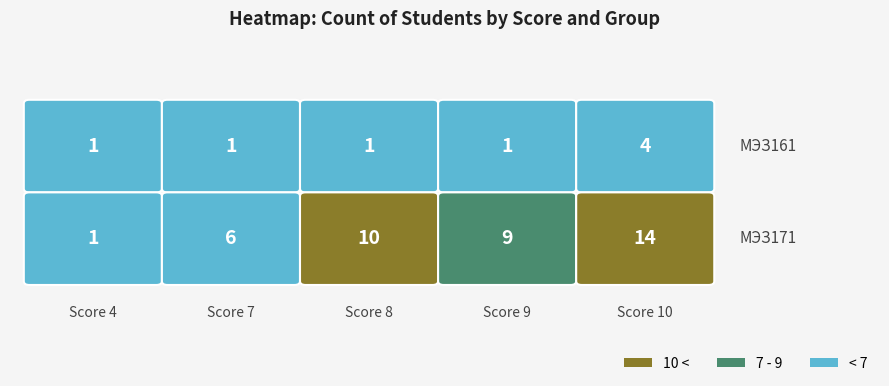

Rank the series by their average value, from highest to lowest.

МЭЗ171, МЭЗ161